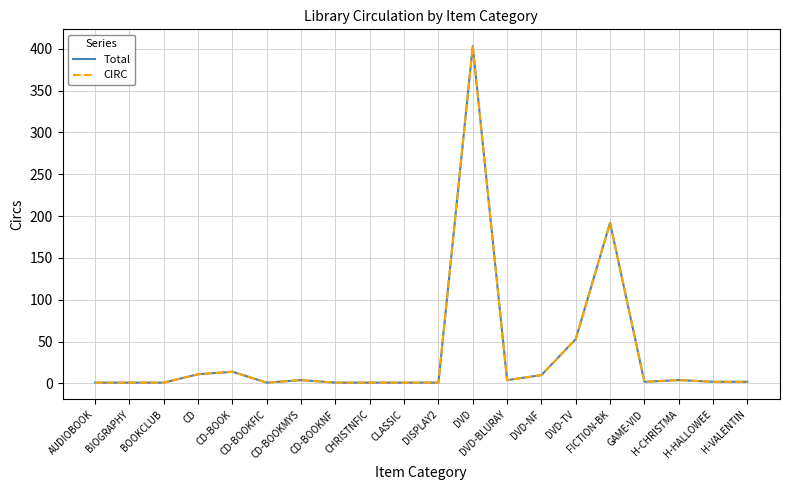

Does the chart have visible grid lines?

Yes